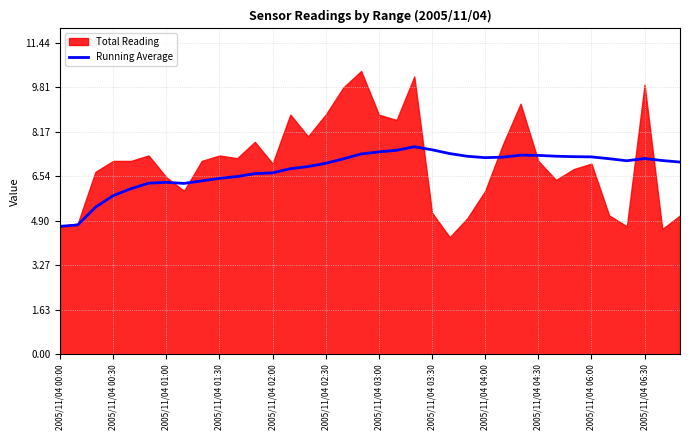

What is the sum of all values?

244.7